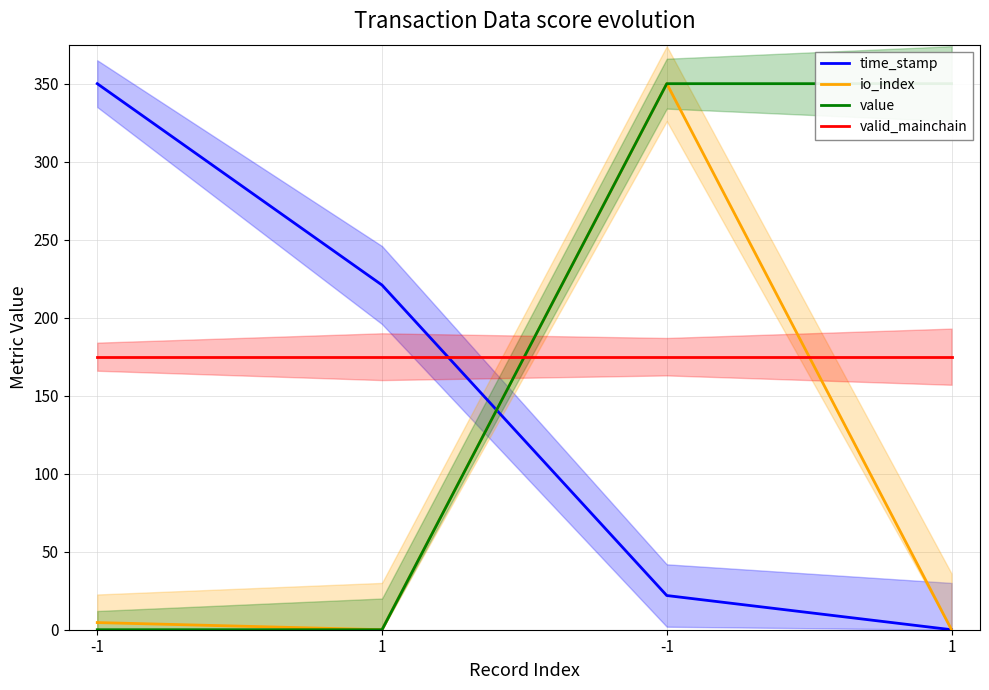

Rank the categories by valid_mainchain value from highest to lowest.

-1, 1, -1, 1